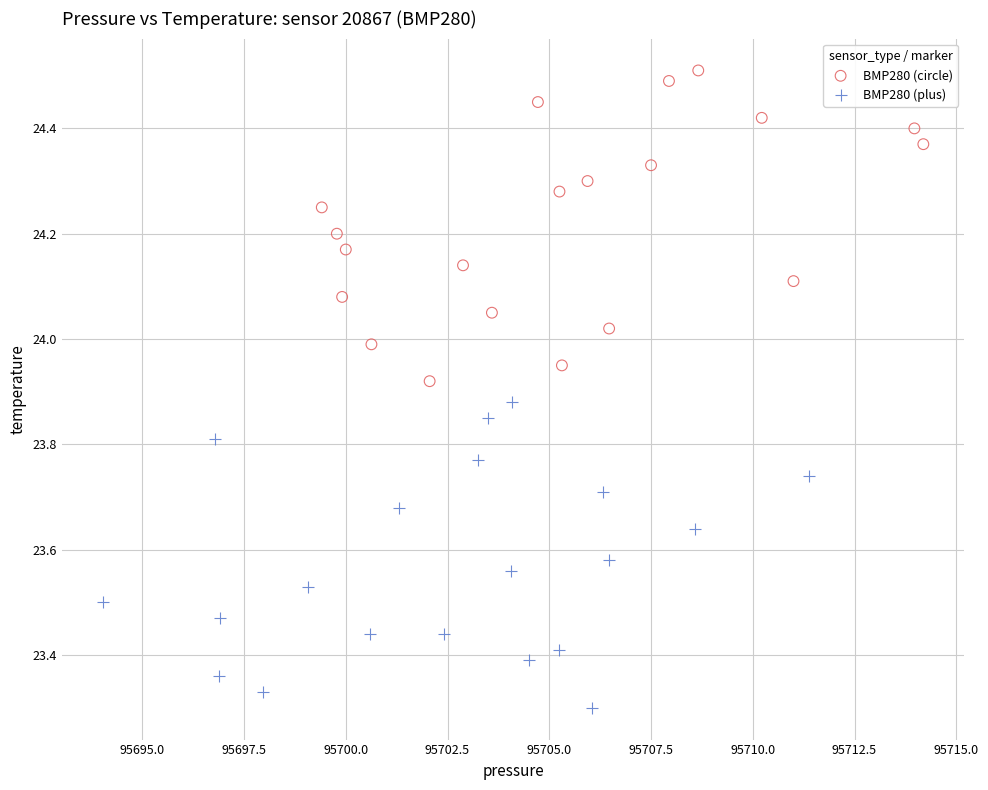

Which series reaches the minimum Y coordinate?

BMP280 (plus)